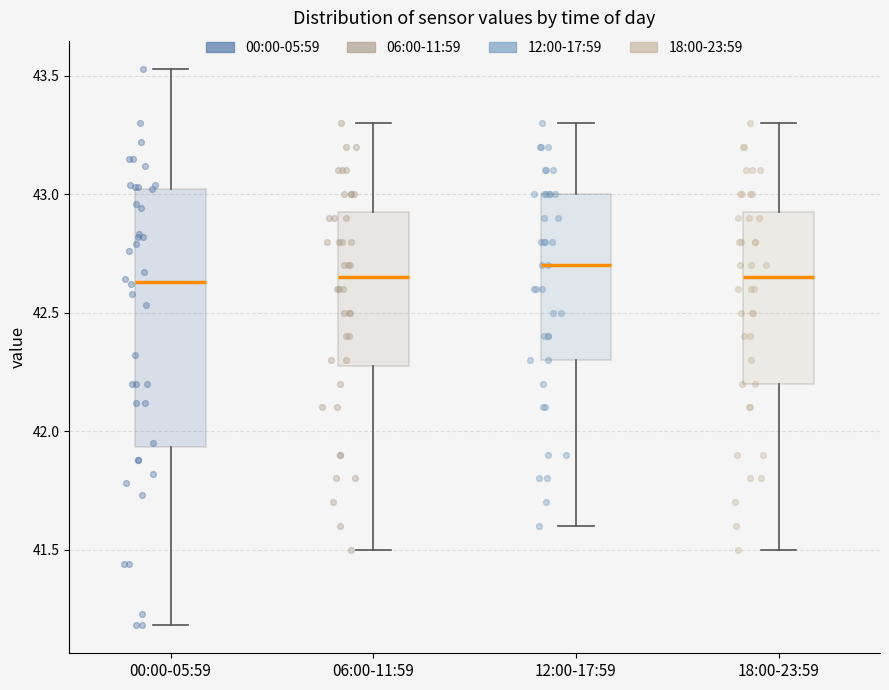

Comparing the boxes themselves (not the whiskers), which one is the tallest?

00:00-05:59